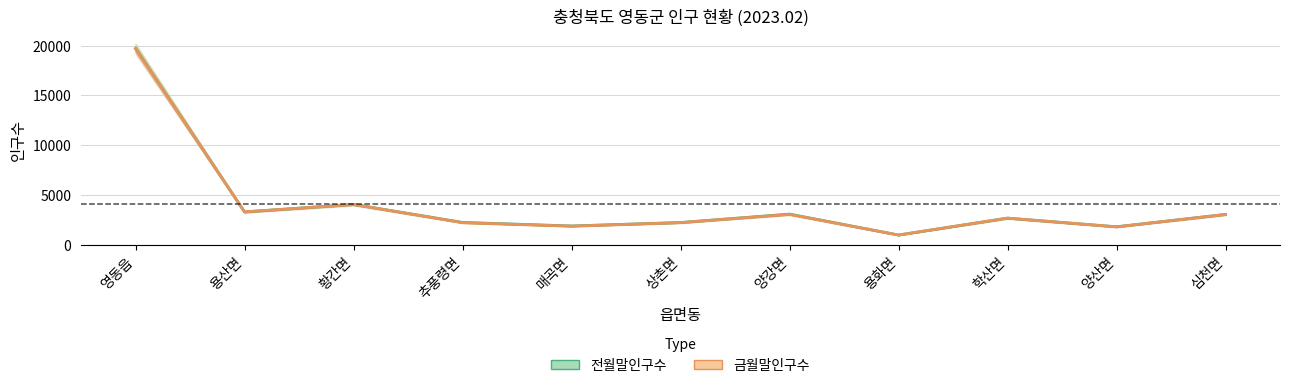

Where do 전월말인구수 and 금월말인구수 first cross each other?

영동읍 and 용산면